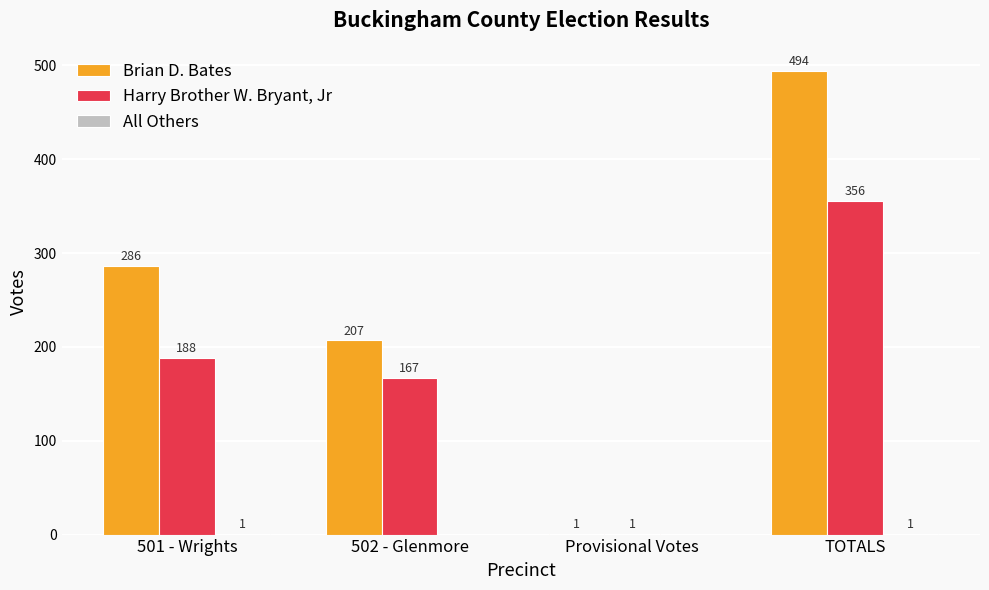

Is it true that Harry Brother W. Bryant, Jr equals 167 at 502 - Glenmore?

True